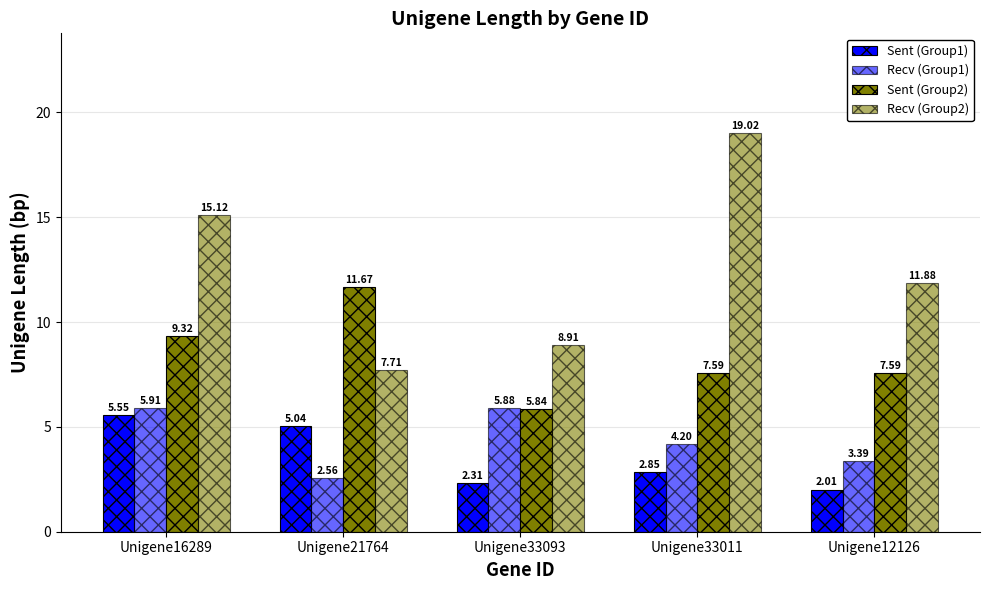

At which category does the chart reach its peak across all series?

Unigene33011